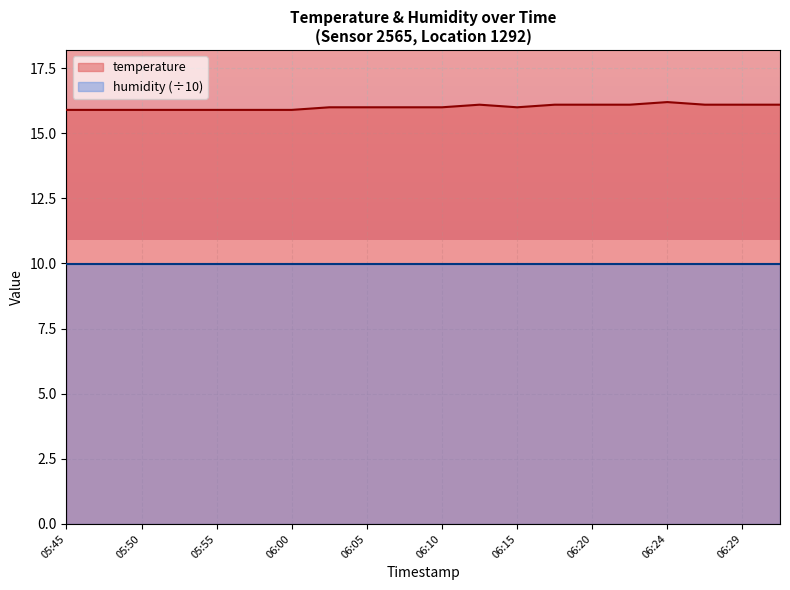

The value at 06:17 is 26.6. True or false?

False